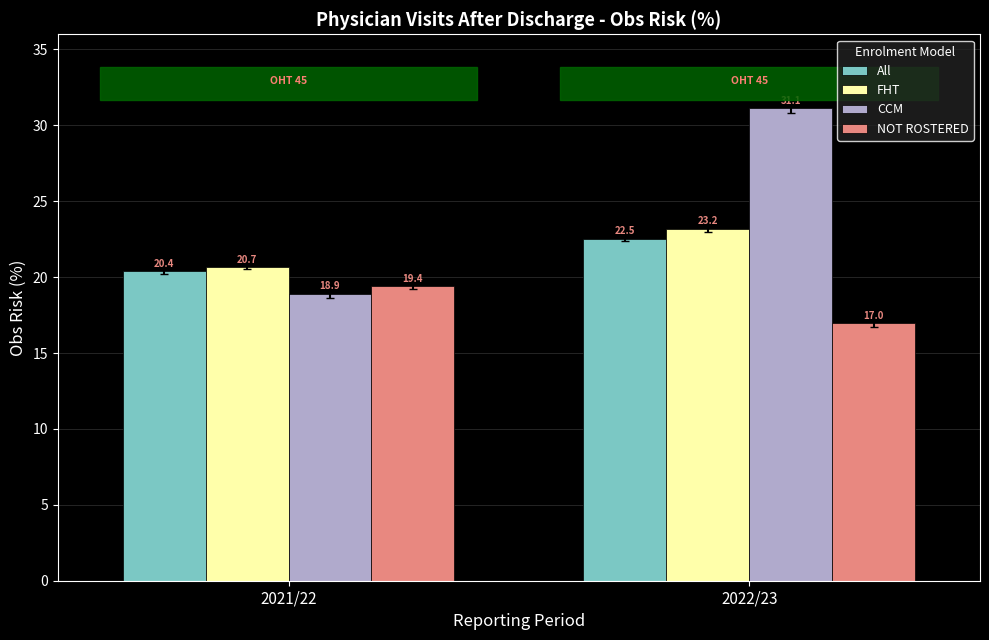

Count the NOT ROSTERED values in the range 16 to 19.

1